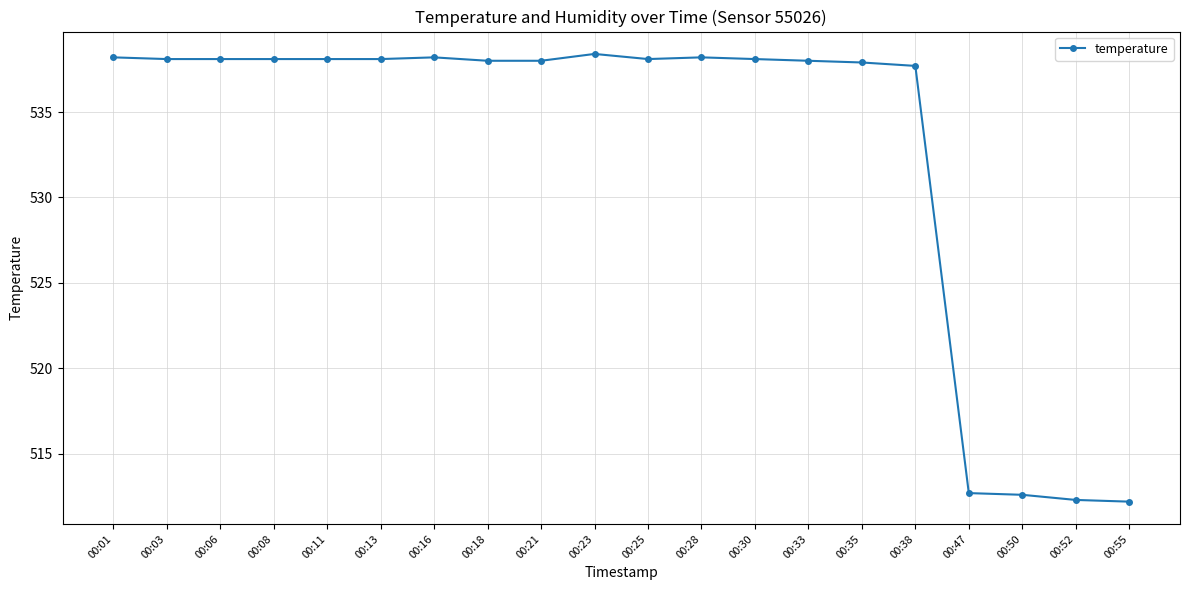

What is the greatest value displayed?

538.4